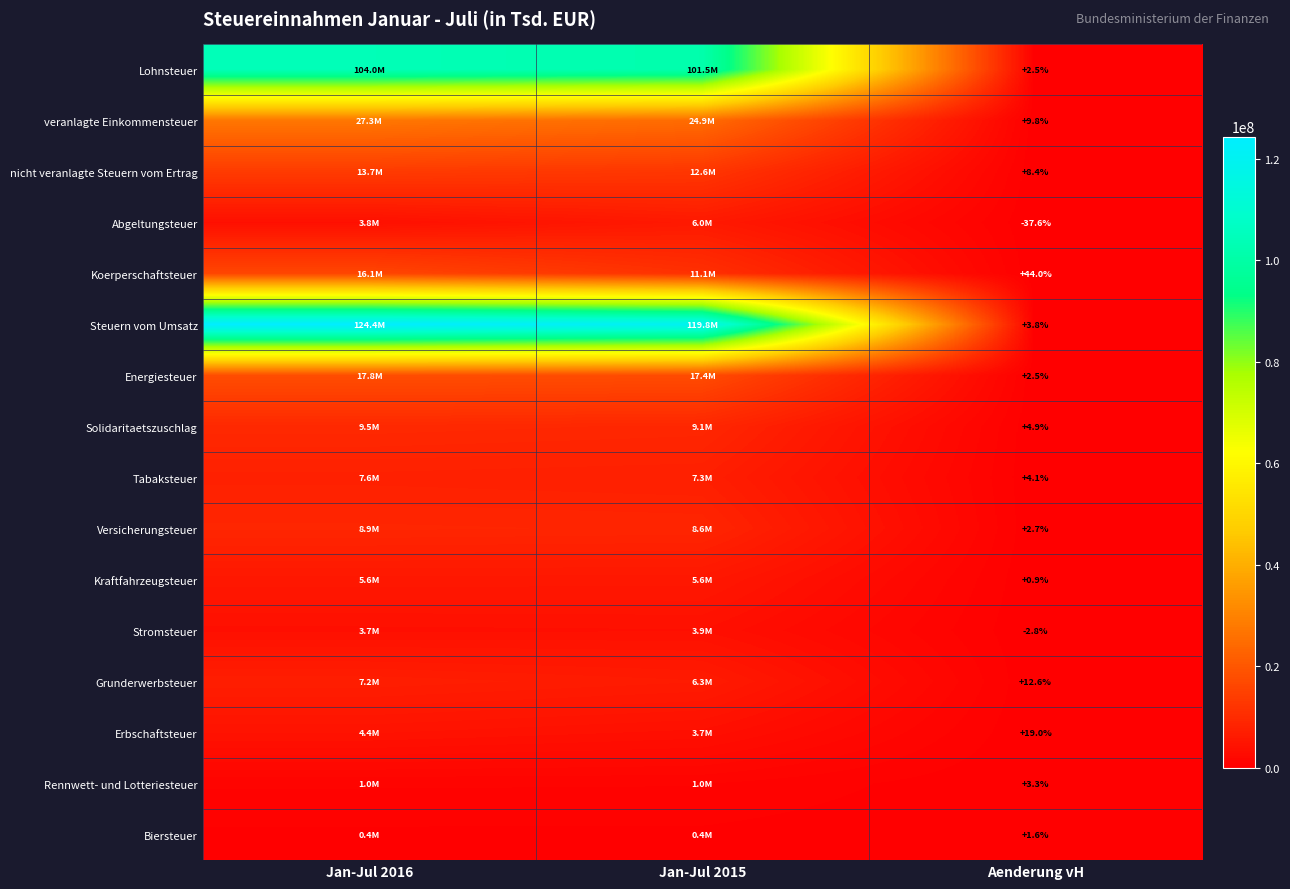

What is the total value across all series at Aenderung vH?

79.7